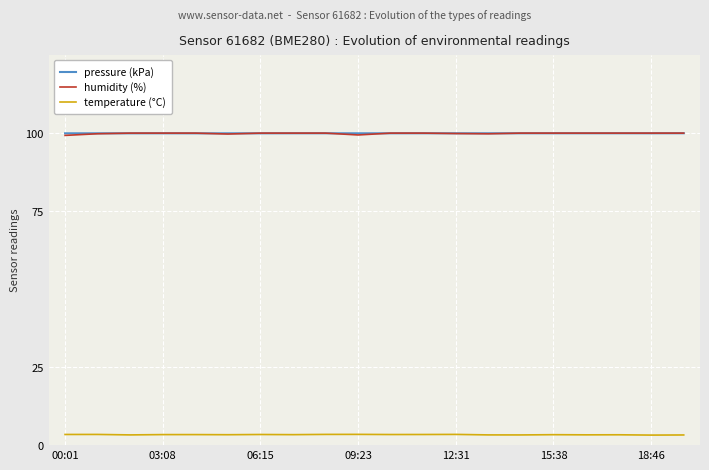

True or false: humidity (%) and temperature (°C) cross at least once.

False